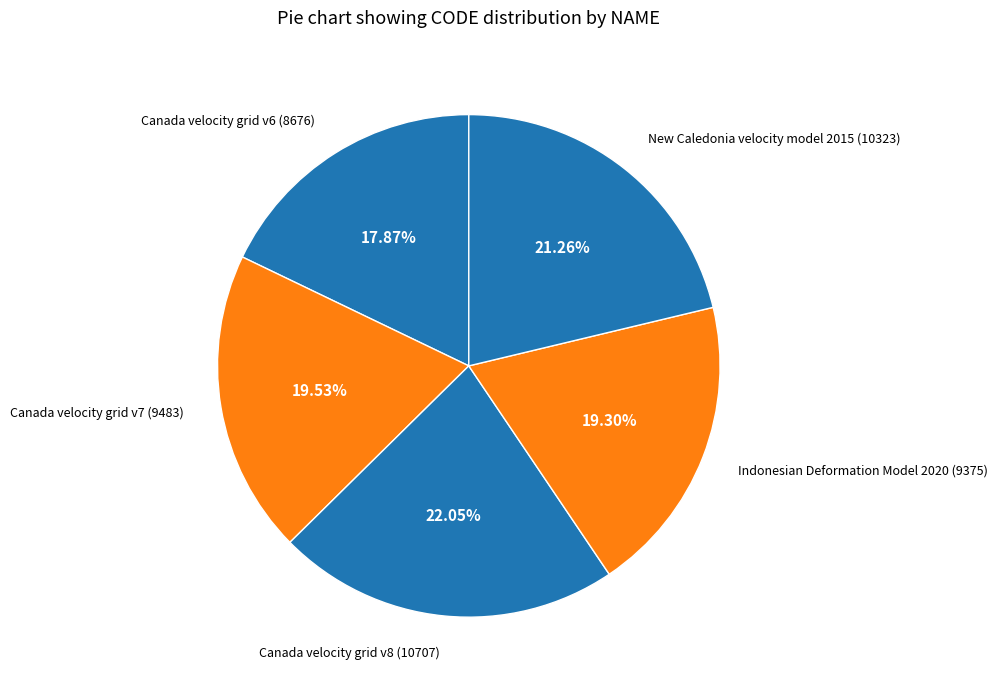

Which category has the biggest portion of the pie?

Canada velocity grid v8